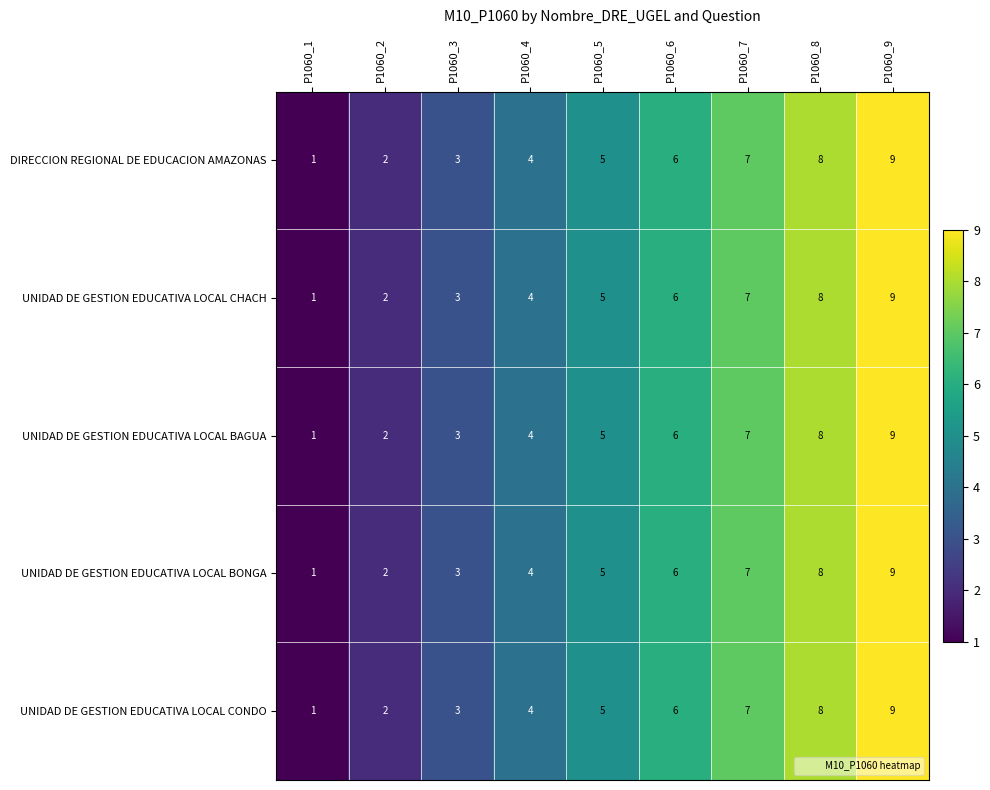

At which label does UNIDAD DE GESTION EDUCATIVA LOCAL CONDO reach its minimum?

P1060_1